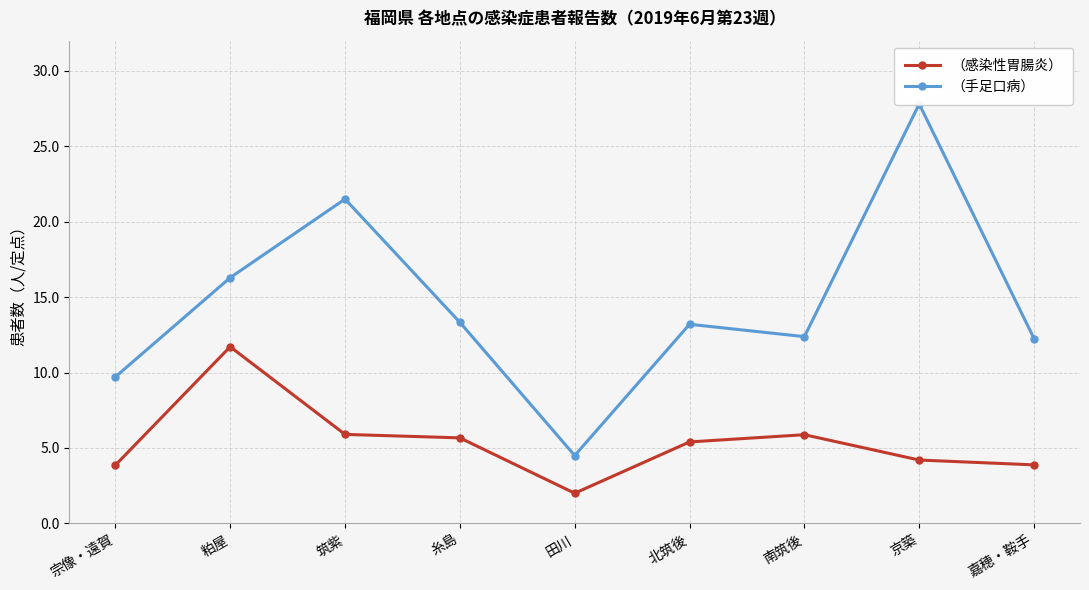

Reading left to right, transcribe all the data shown in this chart.

（感染性胃腸炎）: 3.9	11.7	5.9	5.7	2.0	5.4	5.9	4.2	3.9
（手足口病）: 9.7	16.3	21.5	13.3	4.5	13.2	12.4	27.8	12.2